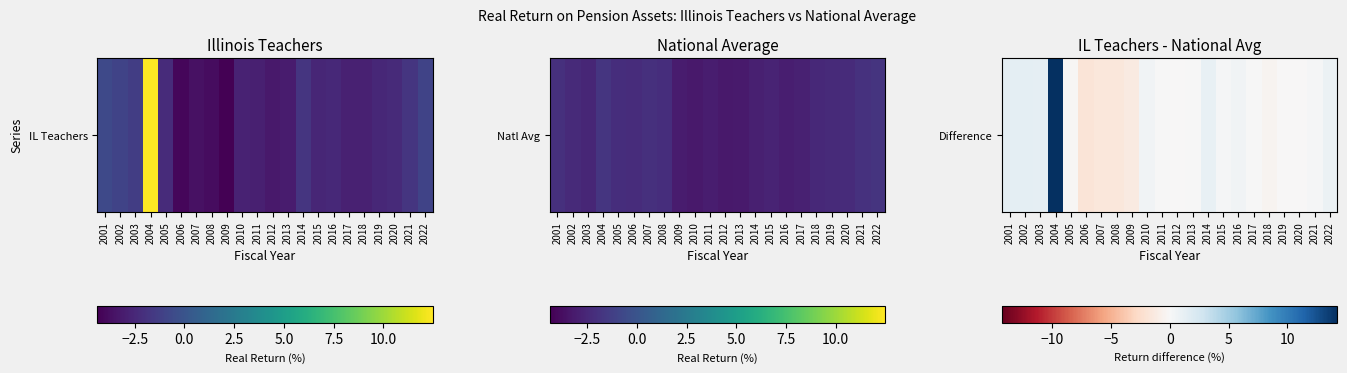

What is the difference between the values at 2009 and 2002?

2.6